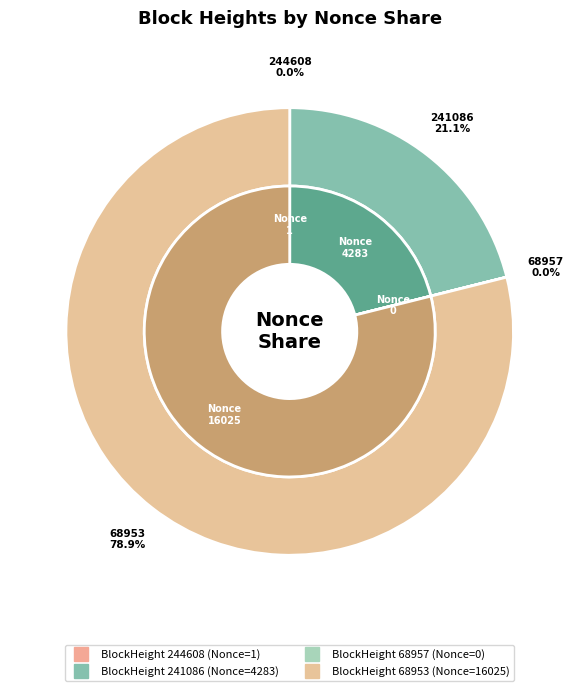

Count the number of slices in the pie.

4